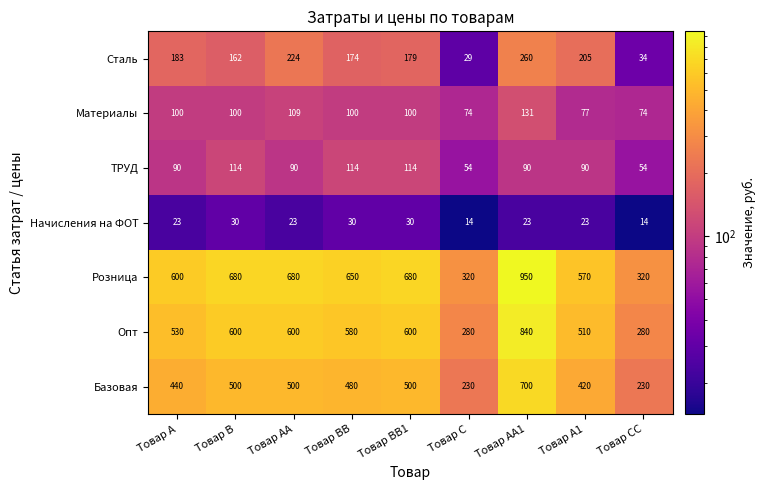

Between Товар BB and Товар AA1, which series saw the biggest shift?

Розница